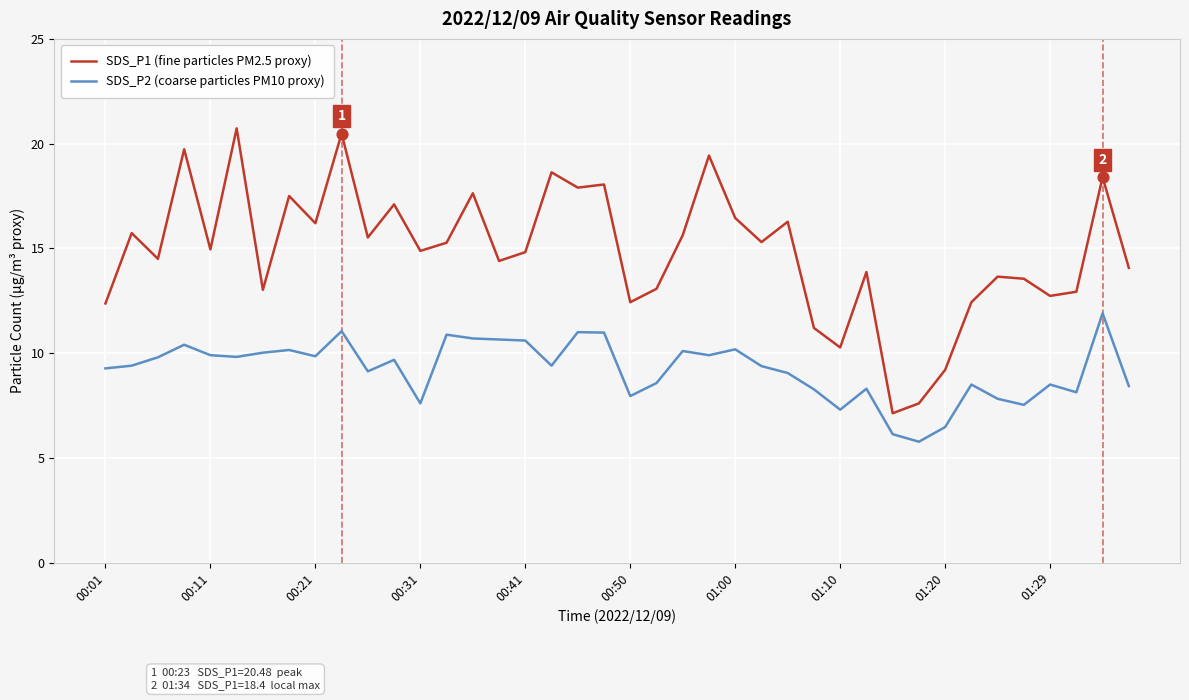

What are all the series names shown in the legend?

SDS_P1 (fine particles PM2.5 proxy), SDS_P2 (coarse particles PM10 proxy)